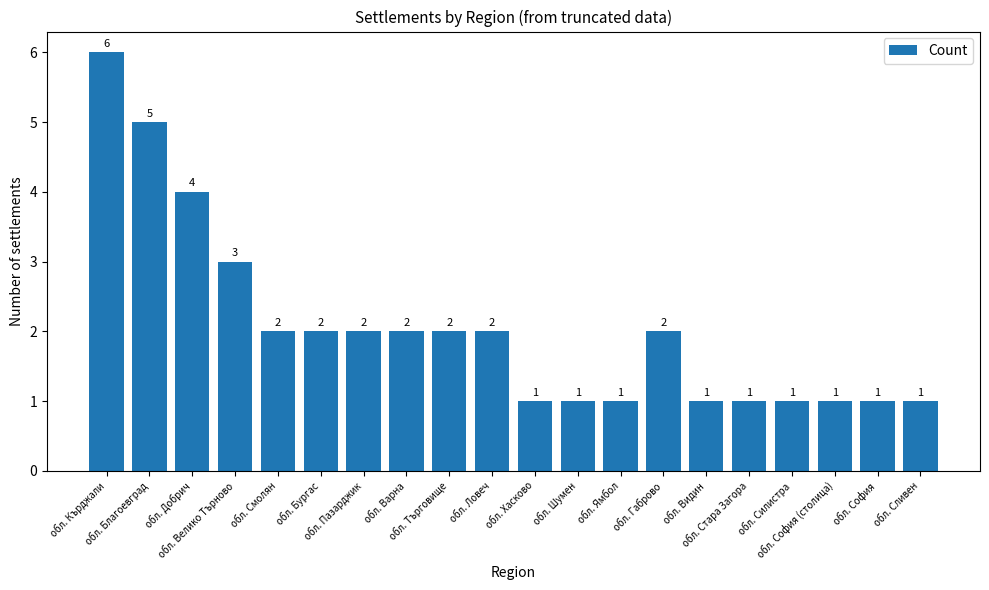

Approximately how many times larger is the value at обл. Пазарджик compared to обл. Варна?

1.0